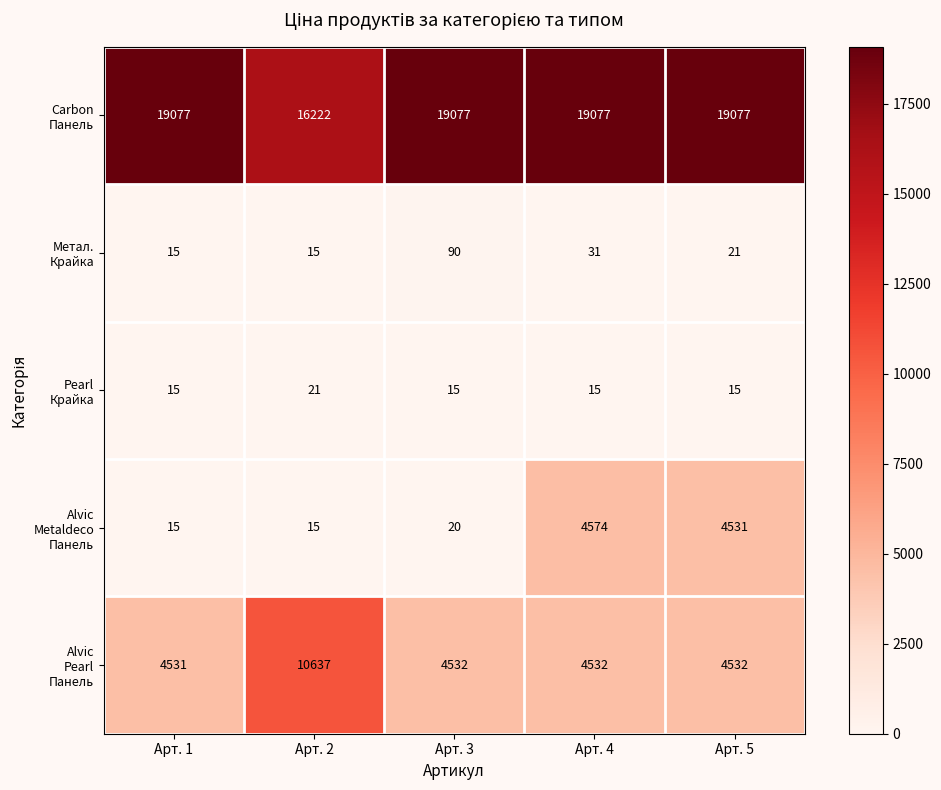

At which category is the sum across all series the highest?

Арт. 4